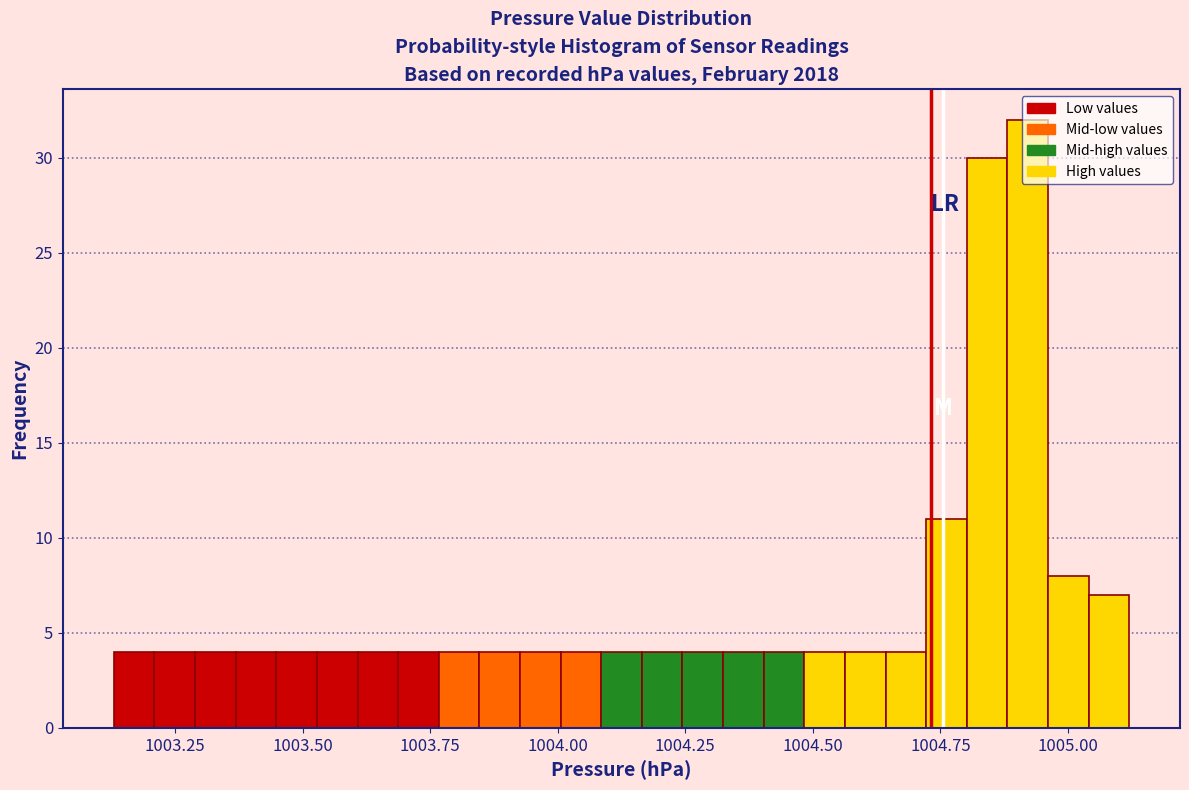

Around what value on the x-axis is the tallest bar? Give the approximate position of its centre, as read against the axis.

1004.90